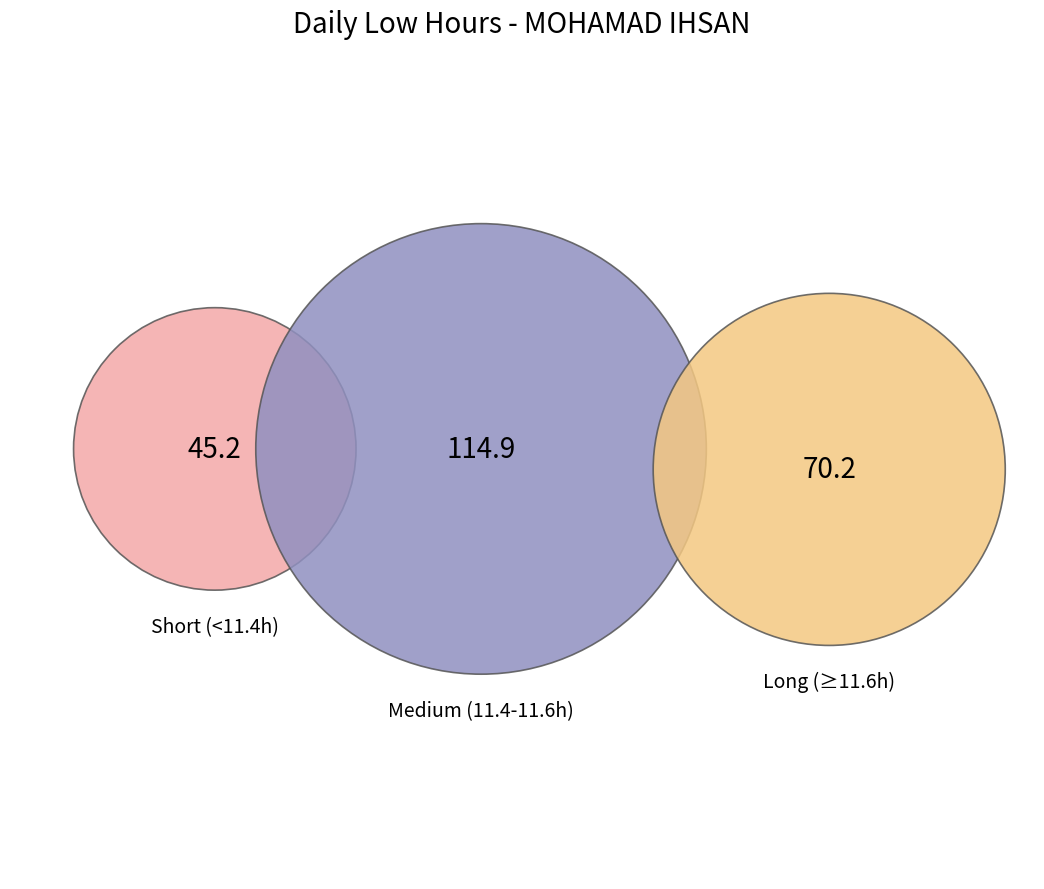

Is there a majority slice in this chart?

No